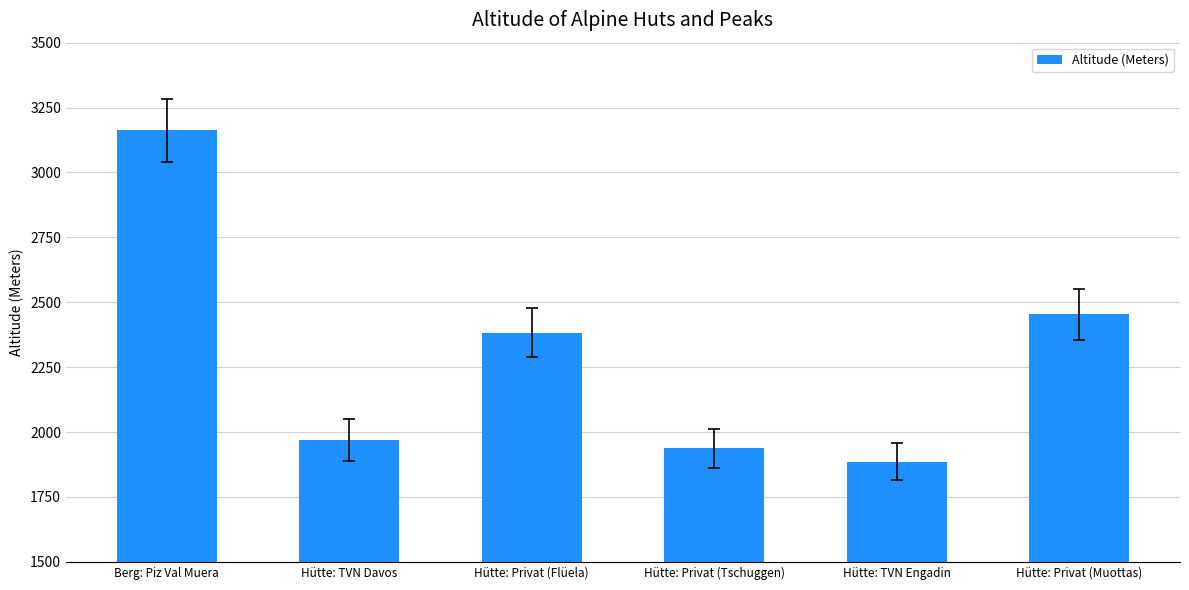

What position from the right is Berg: Piz Val Muera?

6